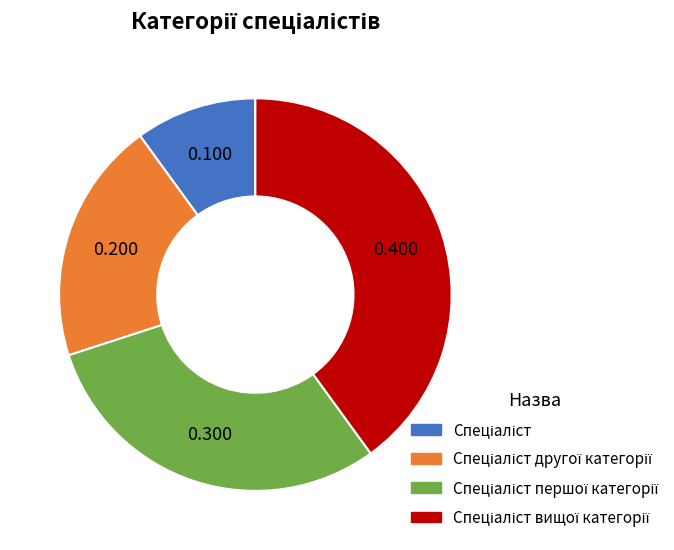

Does any single category account for the majority?

No